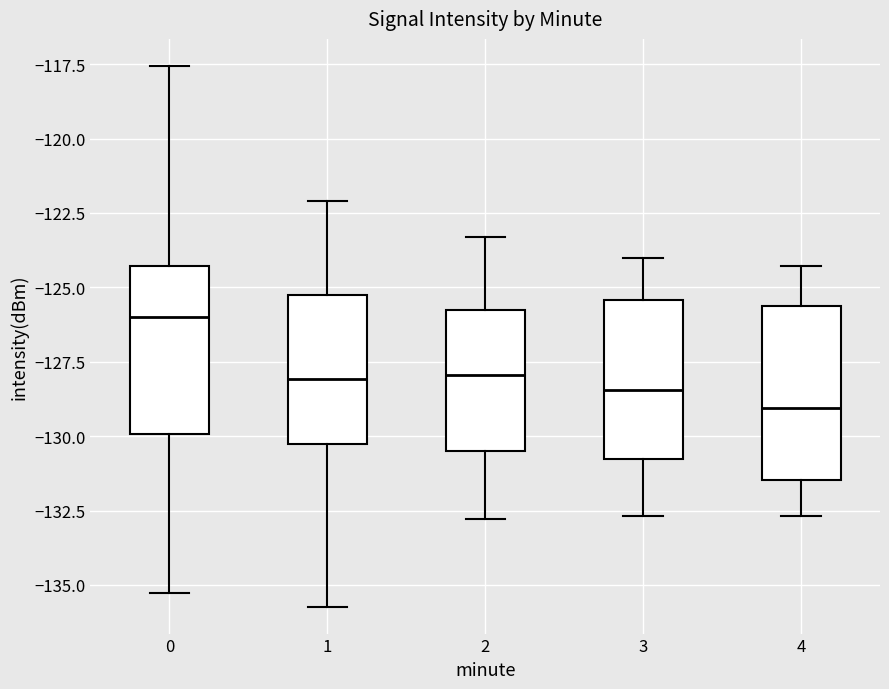

Reading left to right, transcribe this box plot: for each box, give where its median line is, the range the box spans, and where its two whiskers end, as read against the y-axis. The values are not printed on the chart, so give them approximately, as read against the axis.

0: median -126.0, box -130.0 to -124.5, whiskers -135.5 to -117.5
1: median -128.0, box -130.5 to -125.5, whiskers -135.5 to -122.0
2: median -128.0, box -130.5 to -125.5, whiskers -133.0 to -123.5
3: median -128.5, box -131.0 to -125.5, whiskers -132.5 to -124.0
4: median -129.0, box -131.5 to -125.5, whiskers -132.5 to -124.5